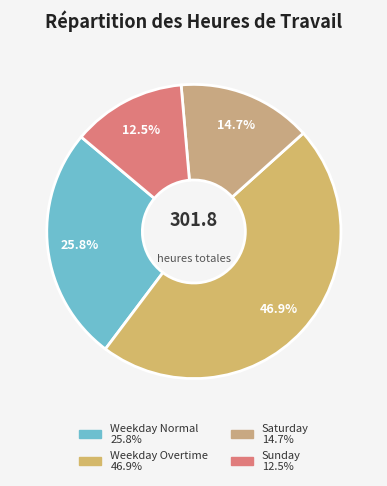

How many slices are in this pie chart?

4